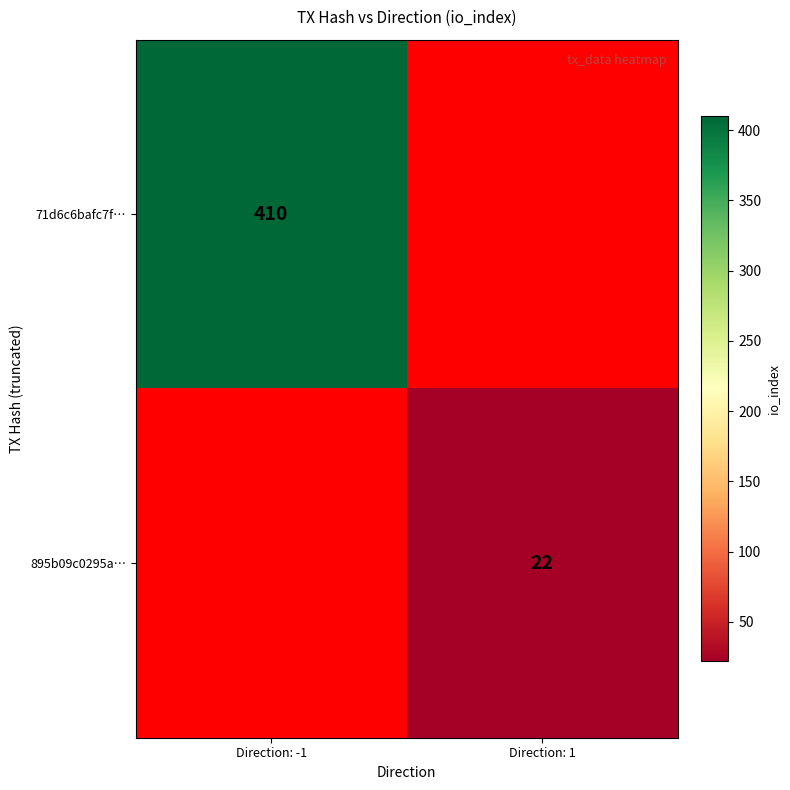

Is it true that 71d6c6bafc7f… equals 178 at Direction: -1?

False